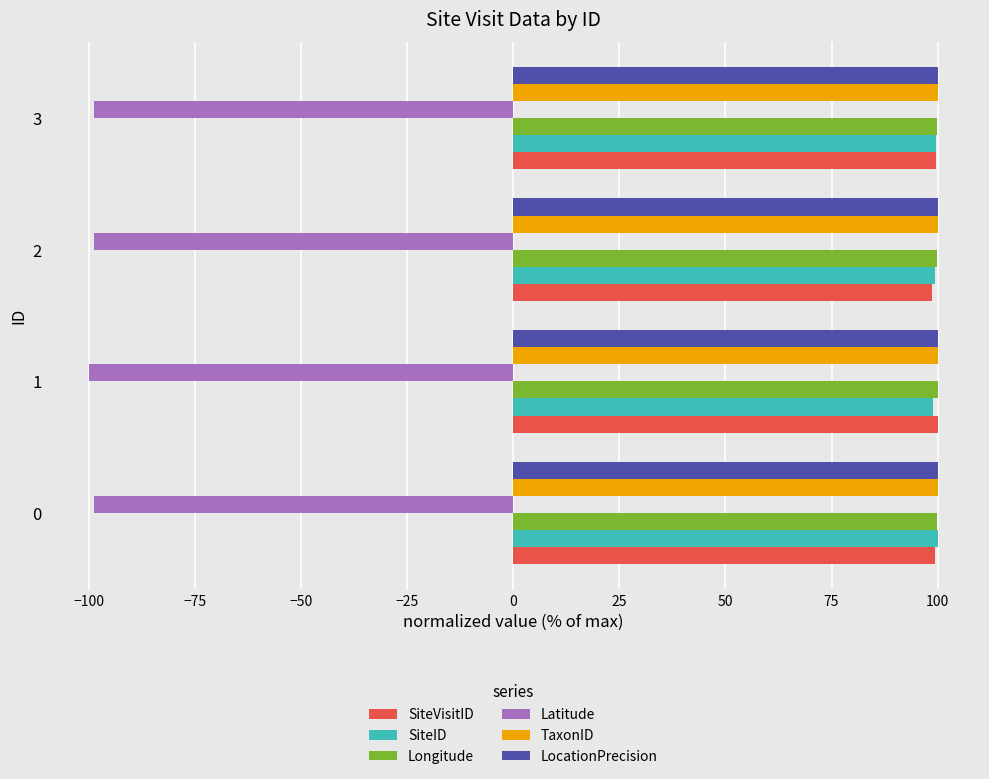

The SiteVisitID series shows 69.5 at 0. True or false?

False